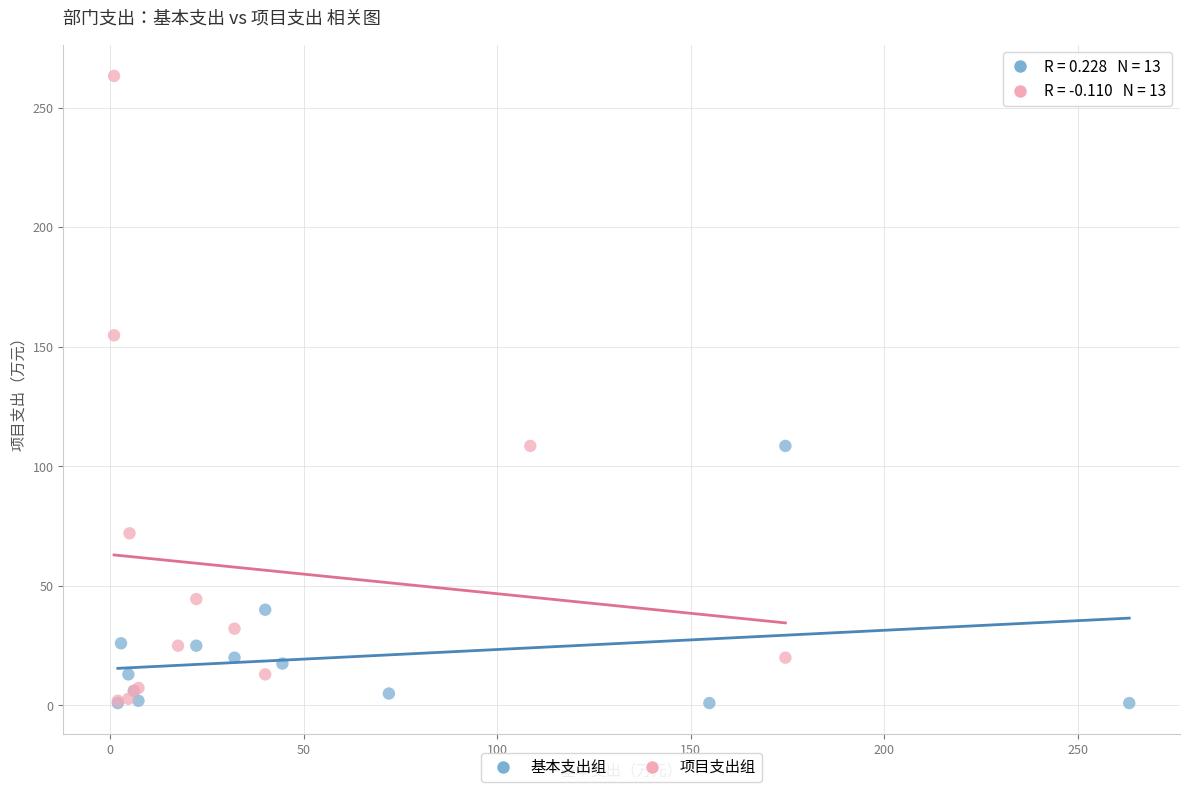

Which series contains the highest Y value?

项目支出组